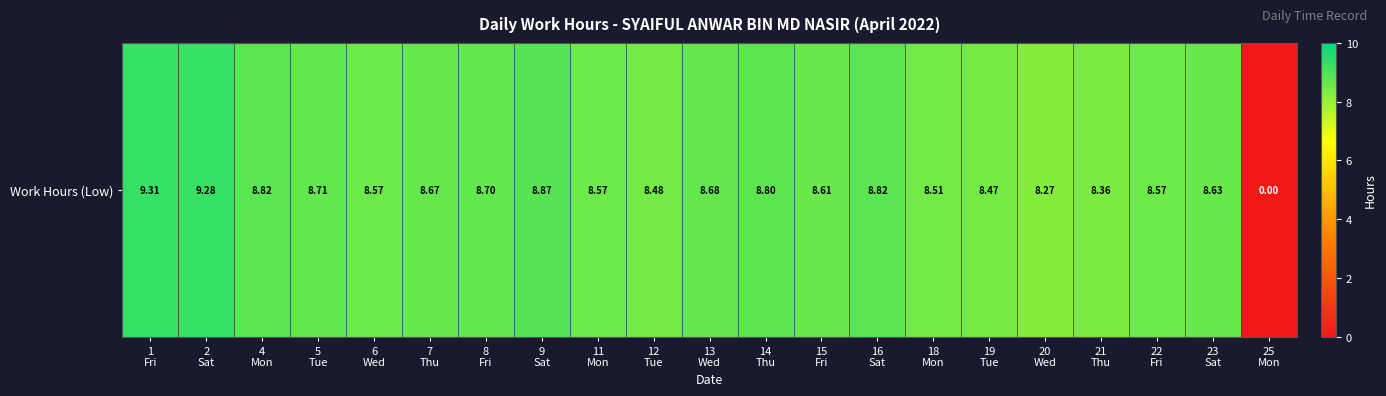

The value at 13
Wed is 8.7. True or false?

True